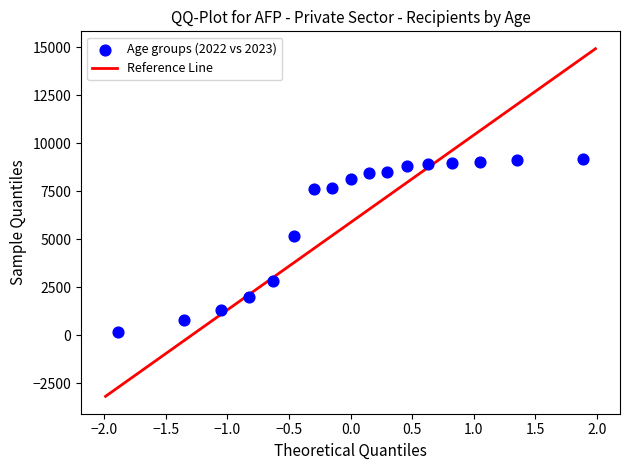

What Y value in the scatter plot is closest to 4660?

5179